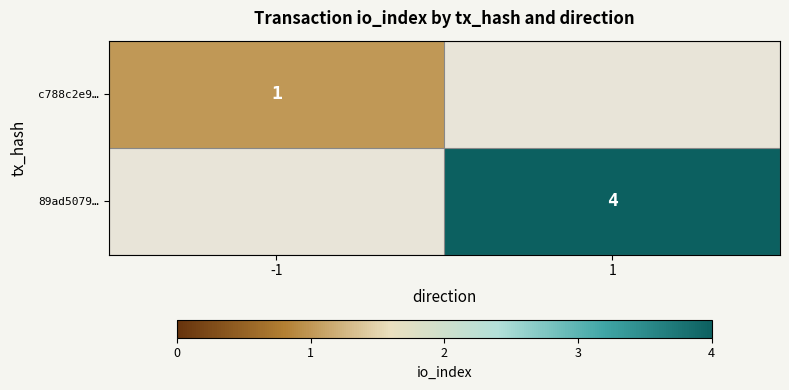

Which label corresponds to the largest value in the chart?

1